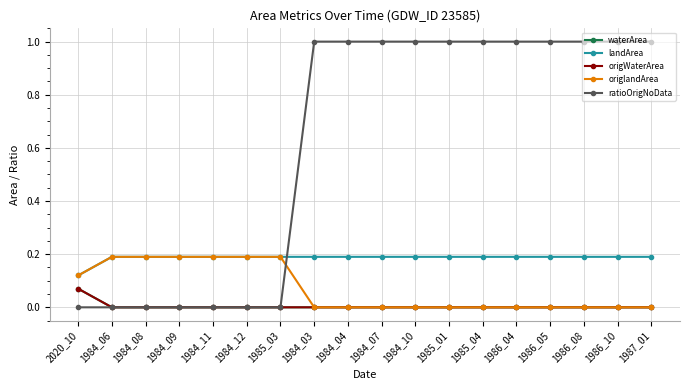

What is the value of the waterArea point at the 1st from the left?

0.1